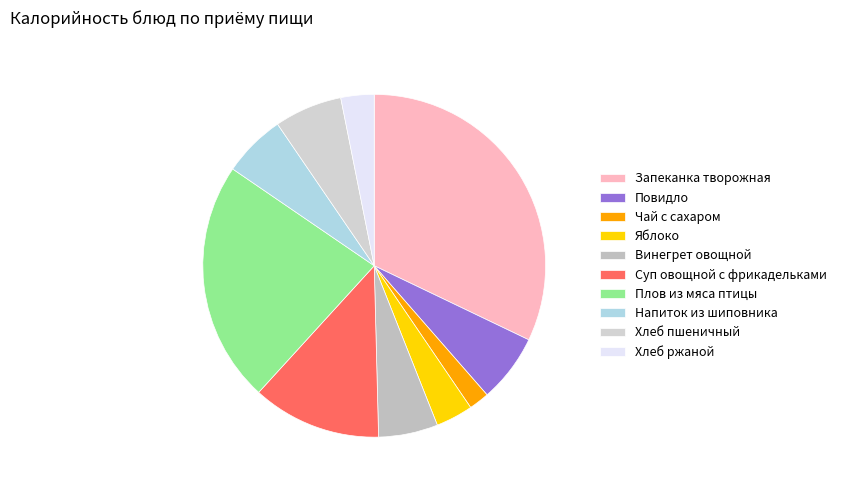

Does Суп овощной с фрикадельками account for over 50% of the chart?

No